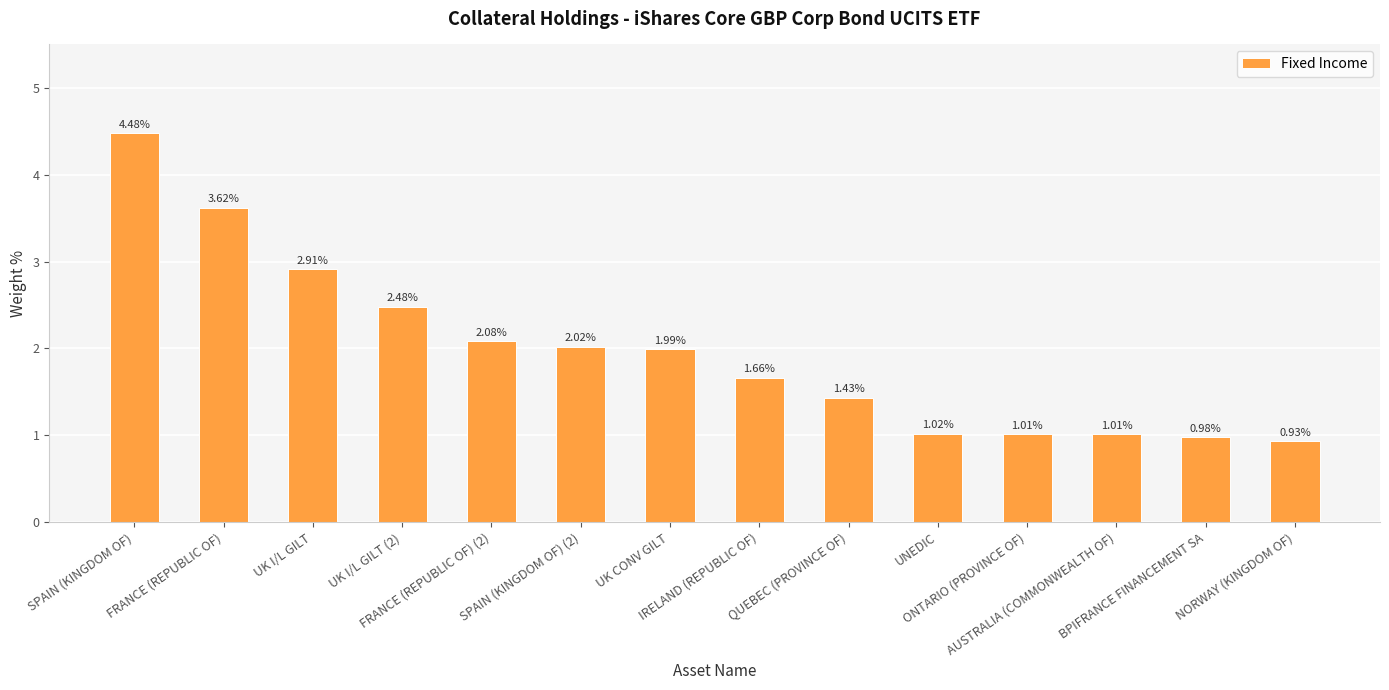

Does the chart contain any negative values?

No